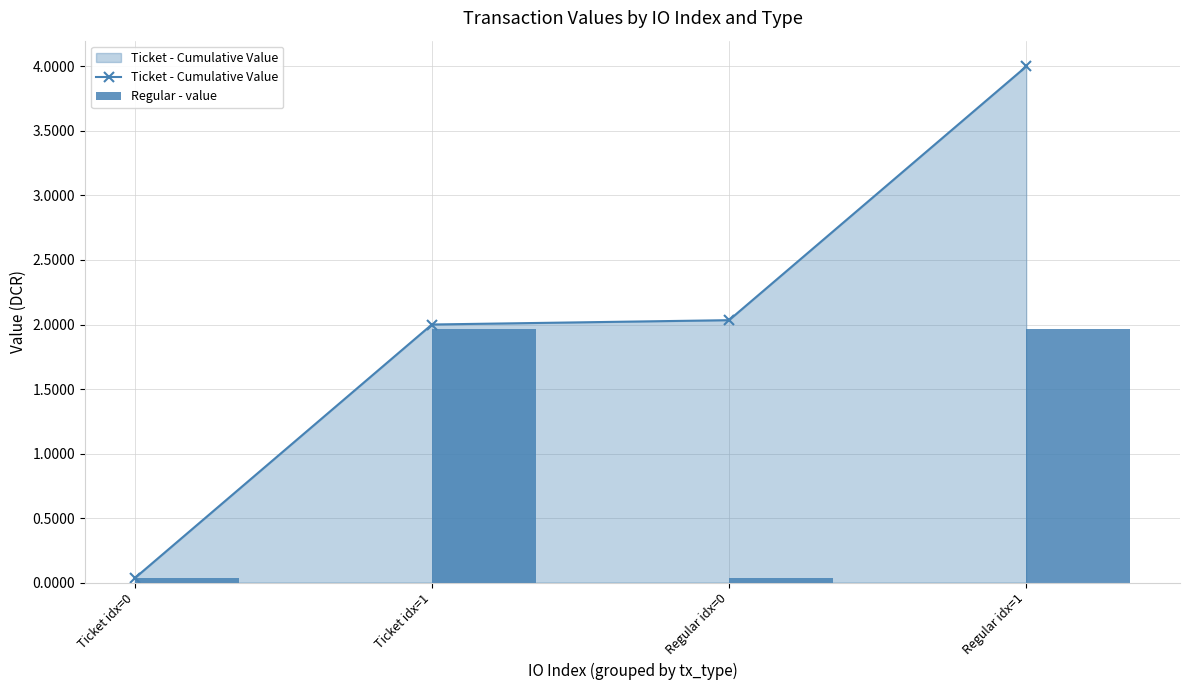

Between Ticket idx=1 and Regular idx=1, which series saw the biggest shift?

Ticket - Cumulative Value